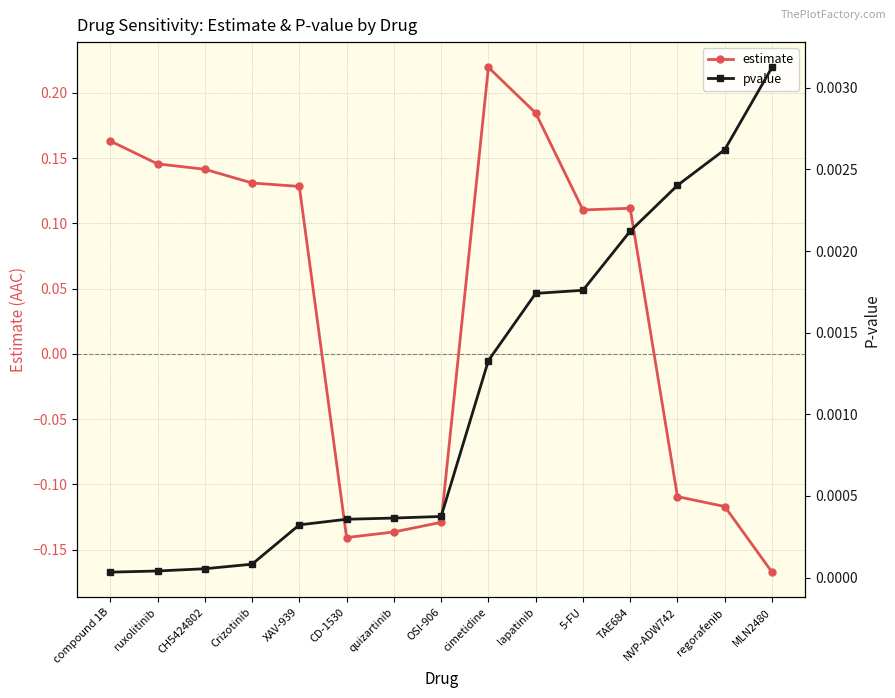

How many interior local peaks does the estimate series have?

2